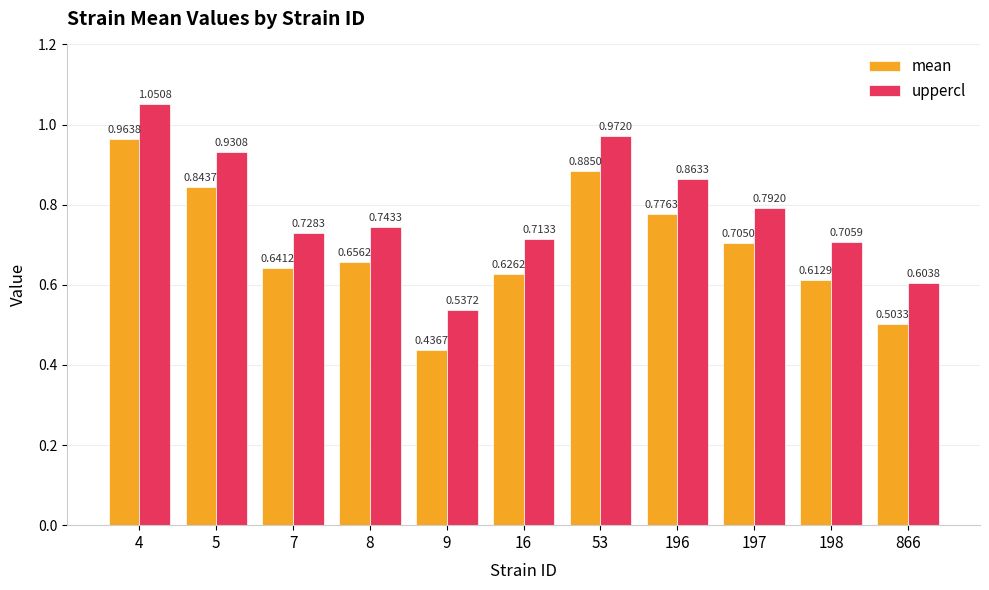

At 198, list the series in order from smallest to largest.

mean, uppercl